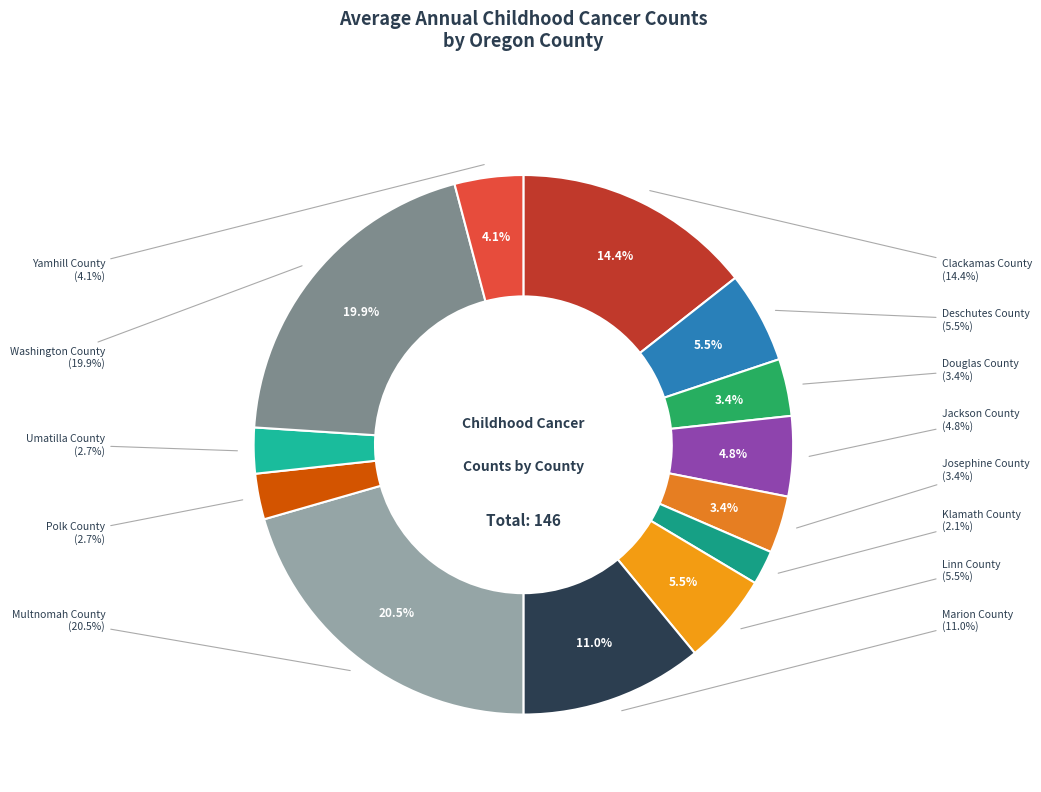

Is it true that Deschutes County is 5% of the pie?

True